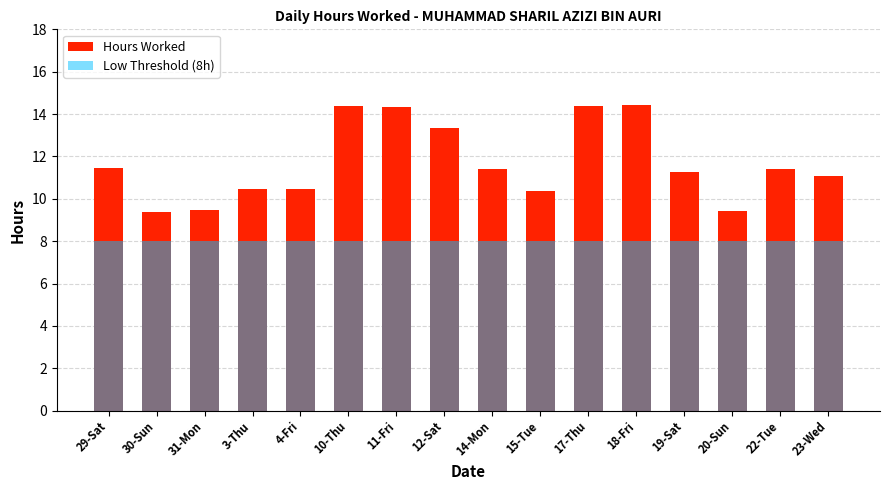

Which label corresponds to the smallest value in the chart?

29-Sat